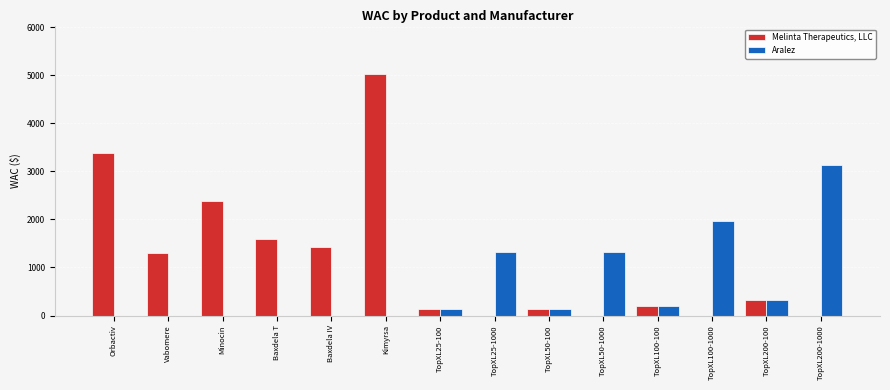

Is it true that Melinta Therapeutics, LLC equals 2174.2 at Baxdela IV?

False